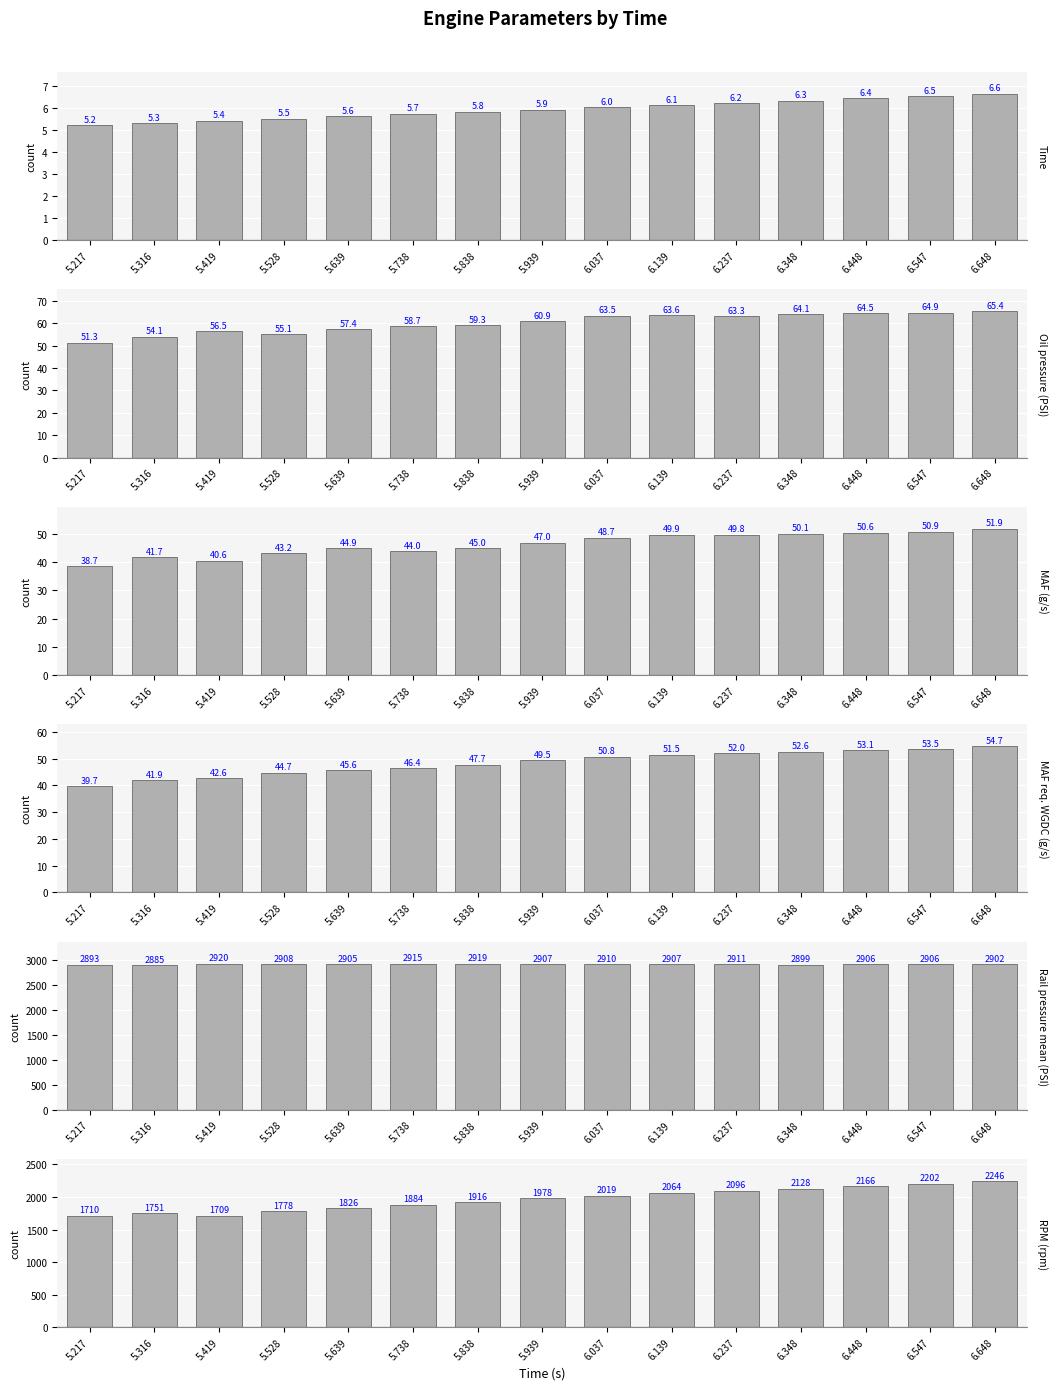

What is the difference between the Time values at 6.348 and 5.217?

1.1